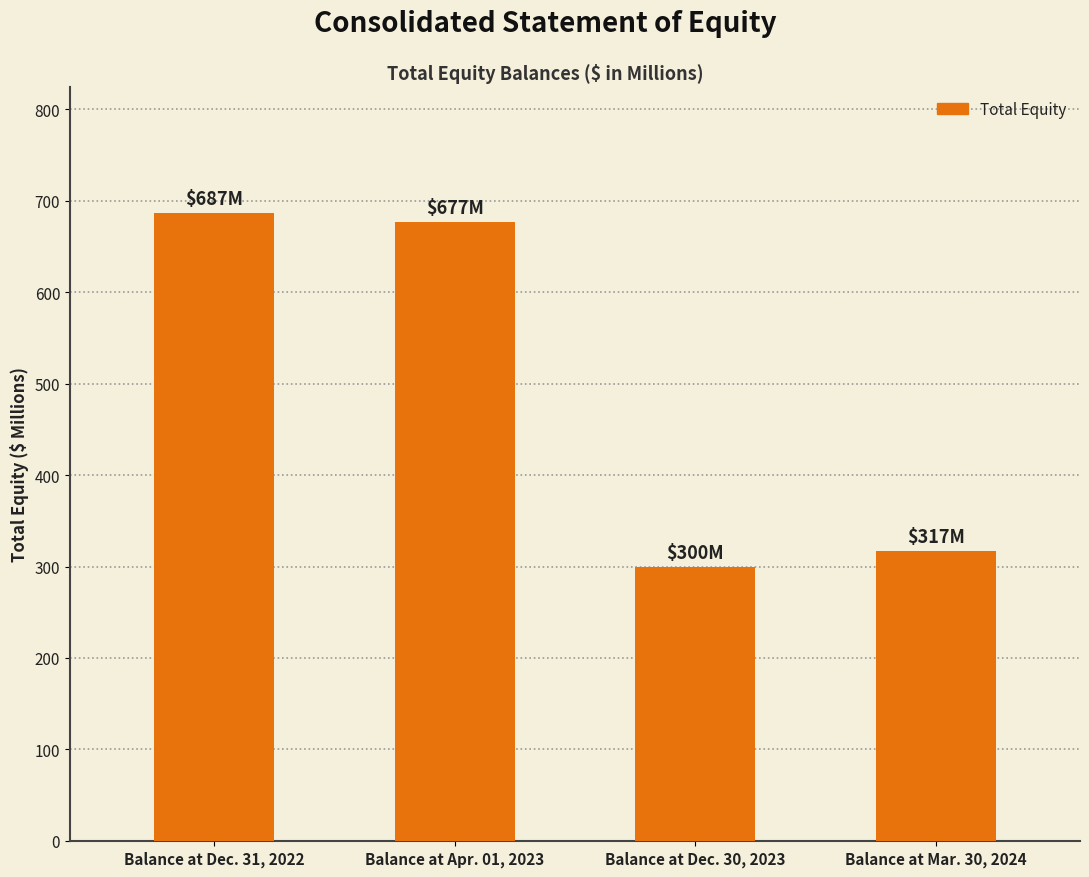

How many values are below 677?

2